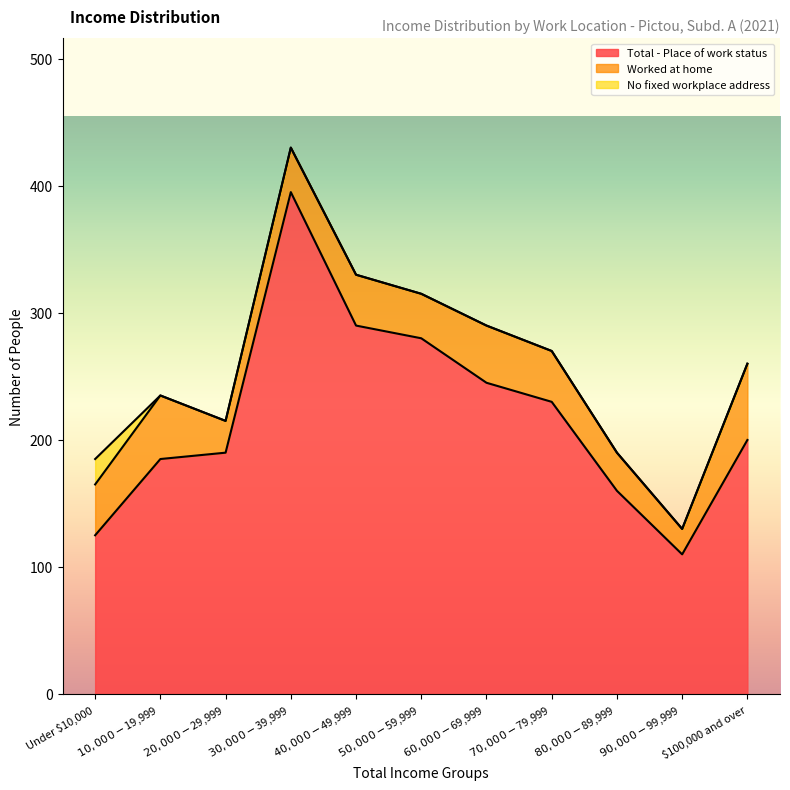

True or false: Worked at home and No fixed workplace address intersect in this chart.

False